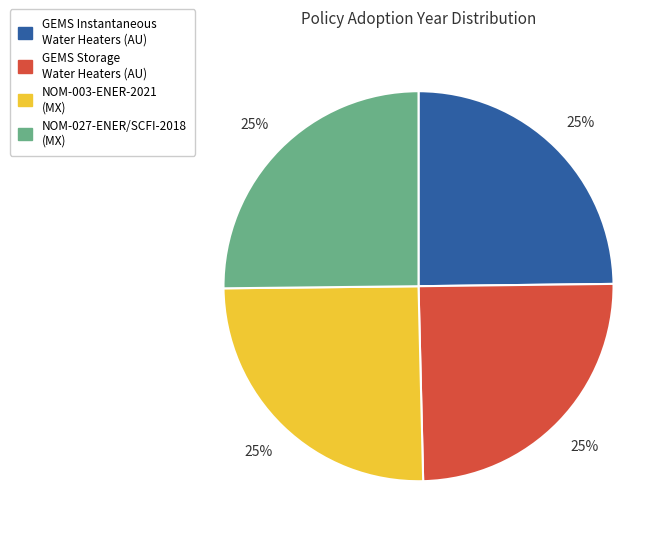

To the nearest percent, what is the average slice percentage?

25%